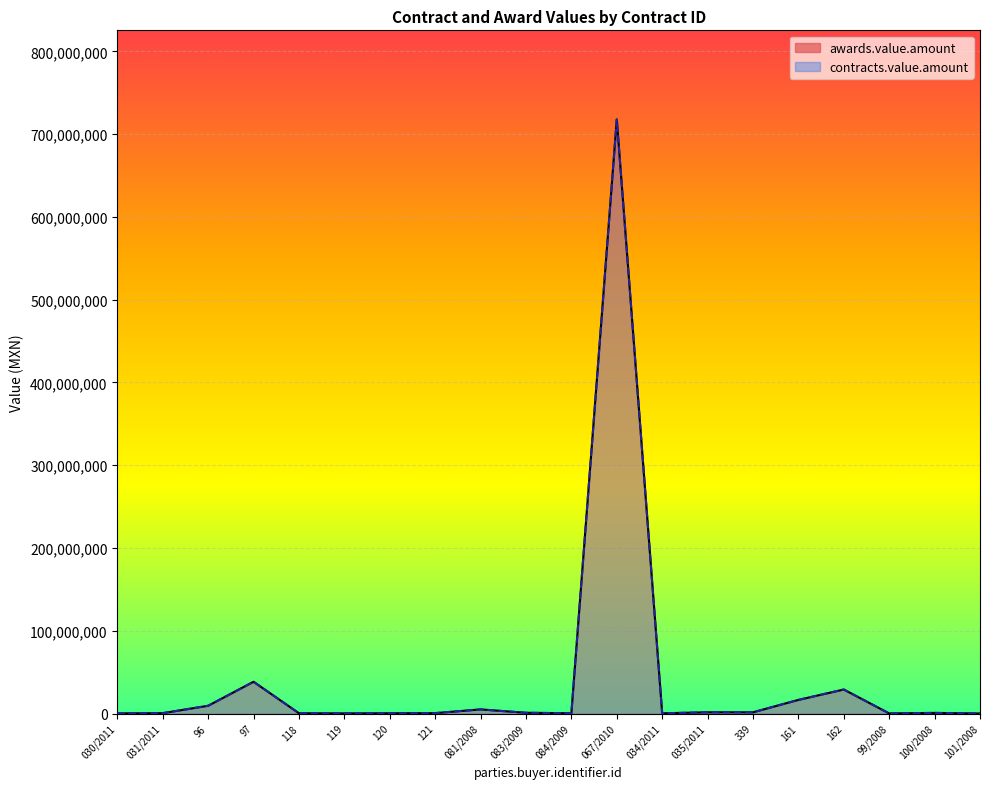

True or false: contracts.value.amount and awards.value.amount cross at least once.

False